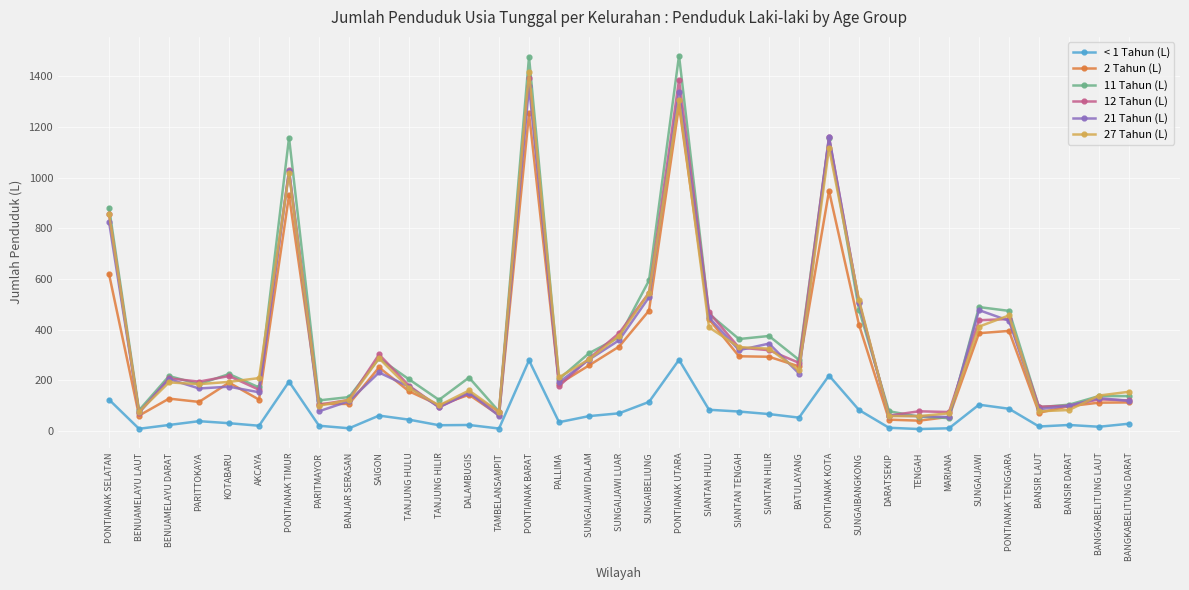

Which series has the largest range (max minus min)?

11 Tahun (L)